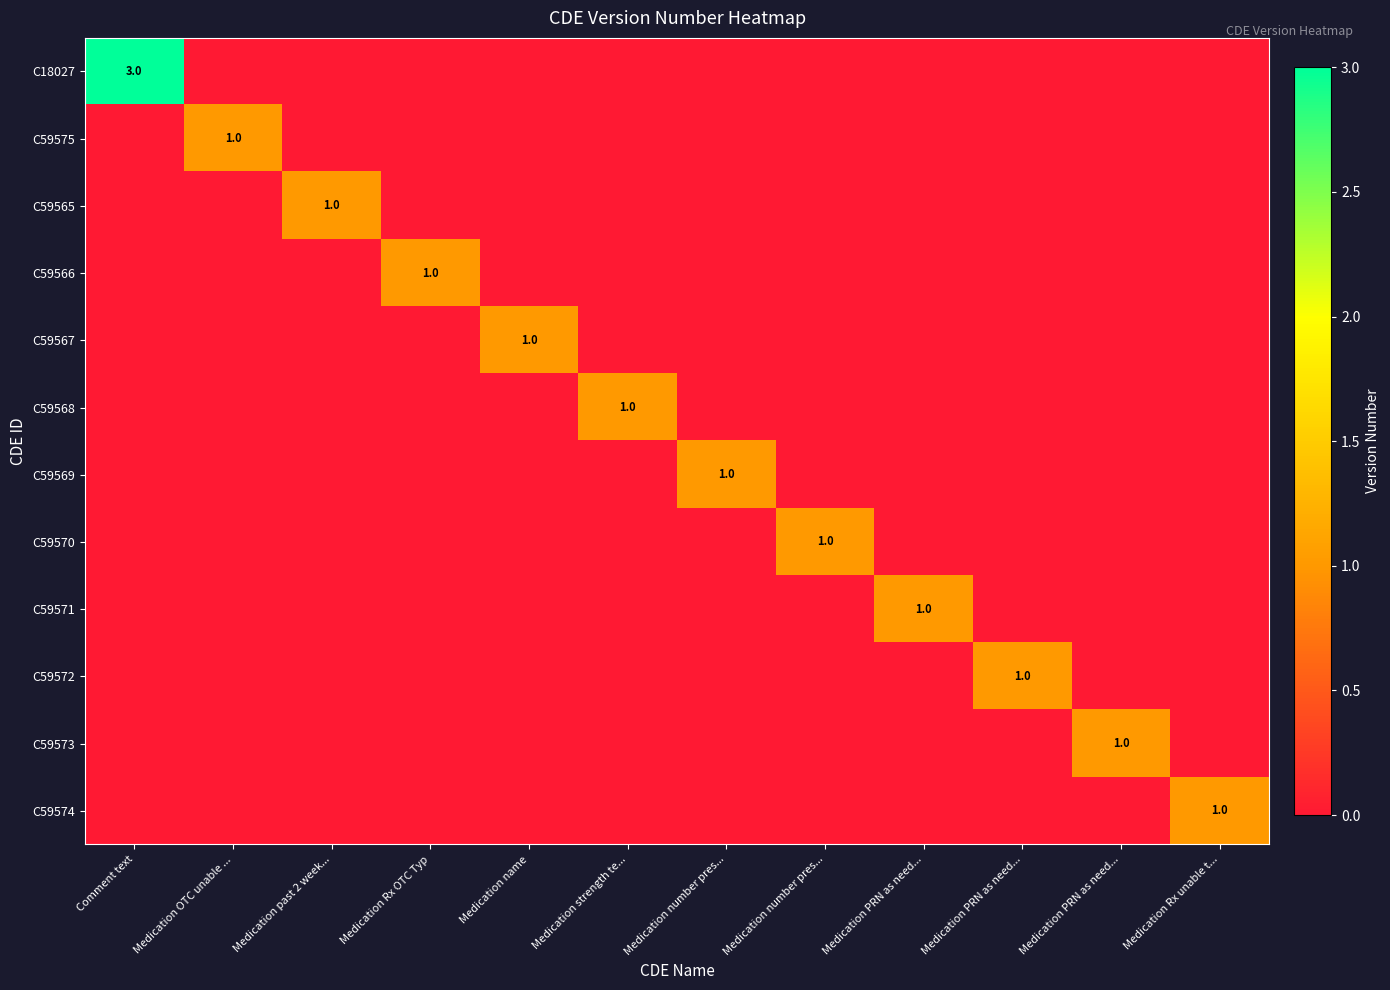

How many C59566 values are between 0 and 1?

12